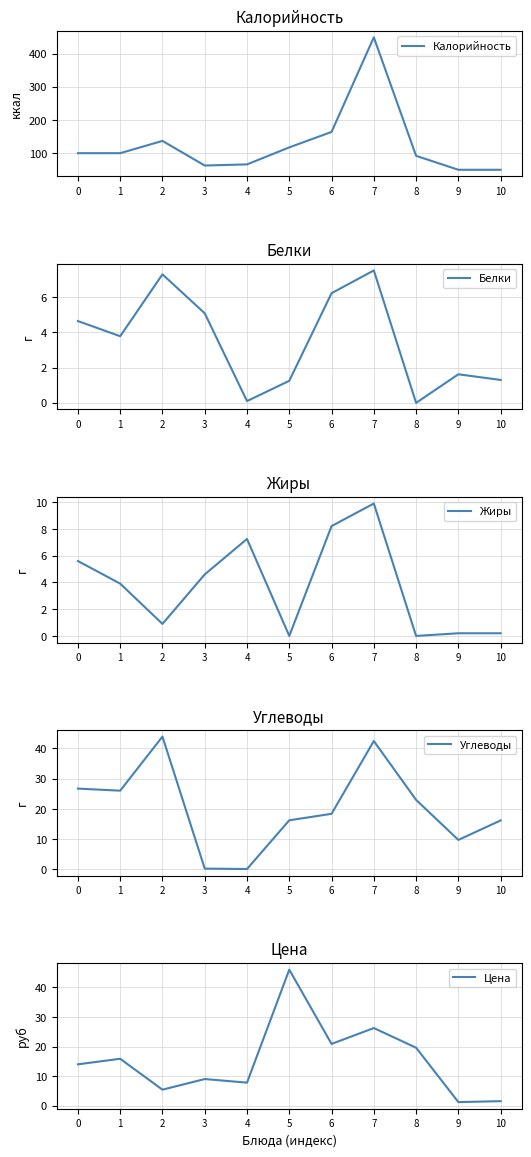

True or false: Белки and Жиры cross at least once.

True